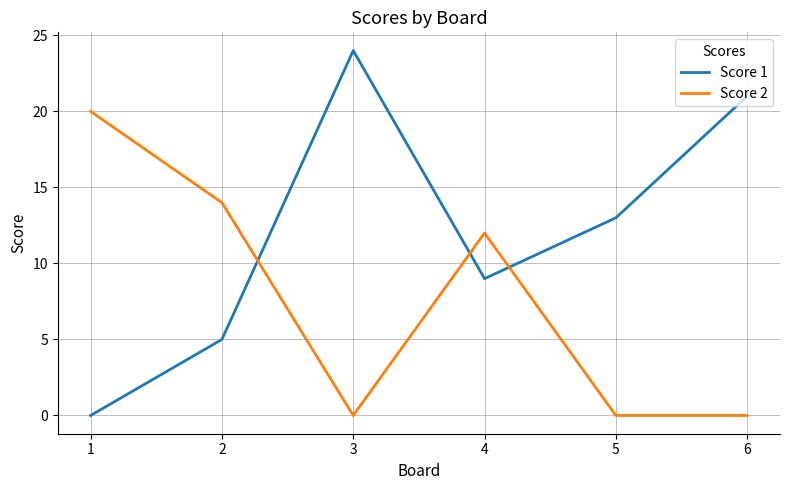

Does the chart have visible grid lines?

Yes